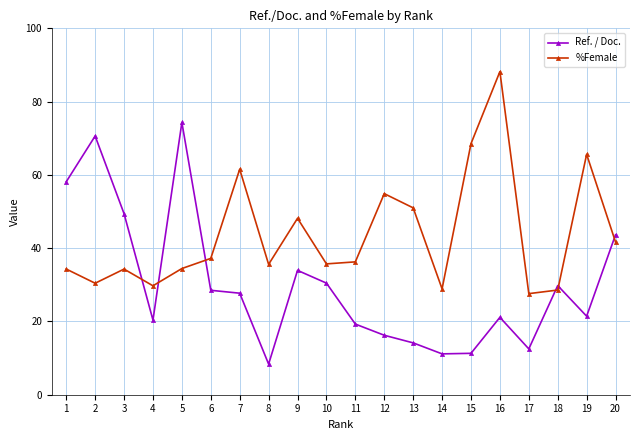

List the series in order of their overall mean, highest first.

%Female, Ref. / Doc.